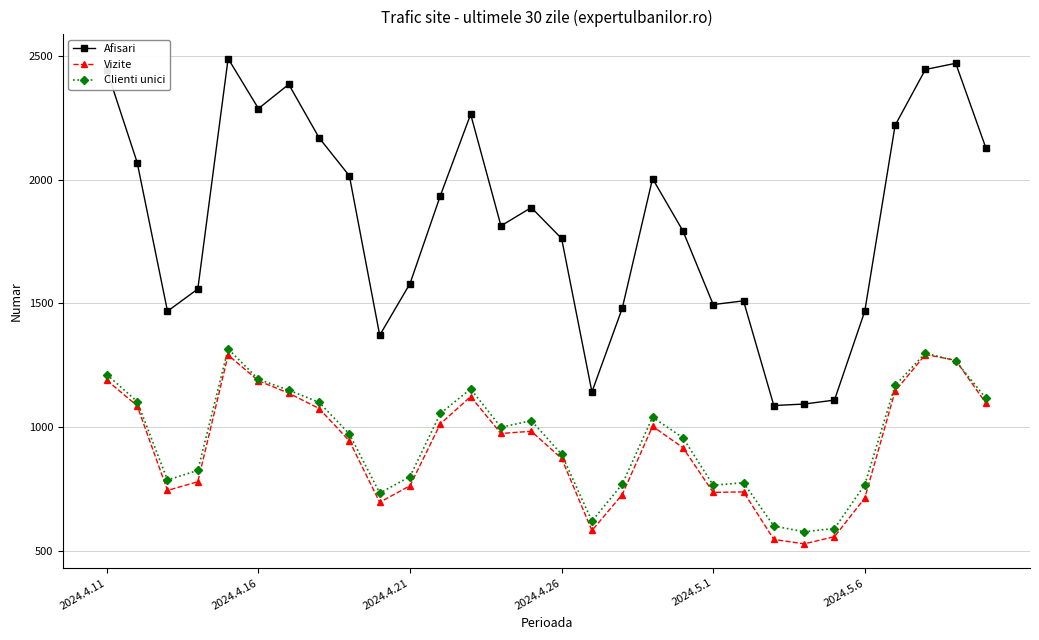

What is the minimum value shown in the chart?

528